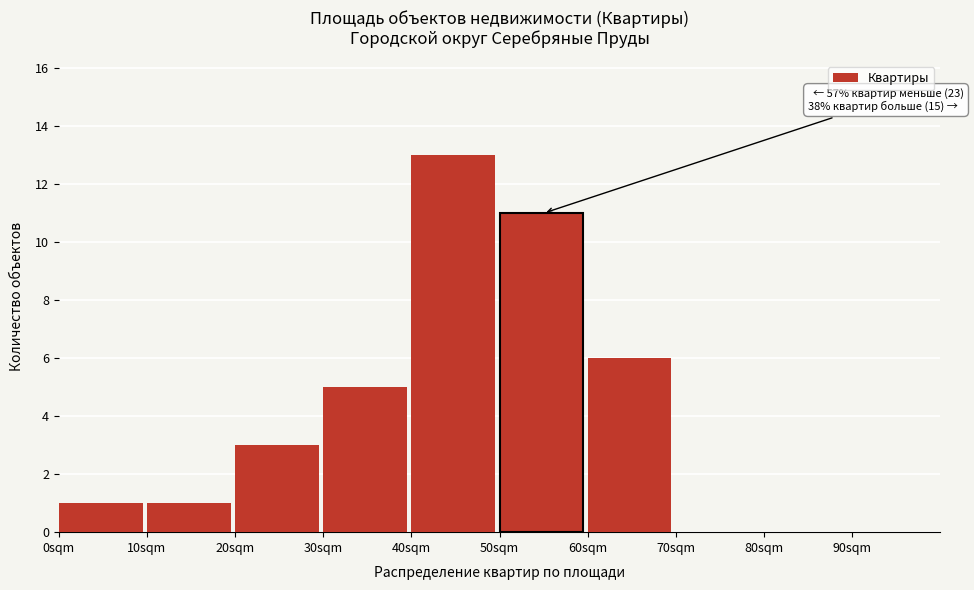

Over which range of the x-axis is the bar tallest?

40 to 50